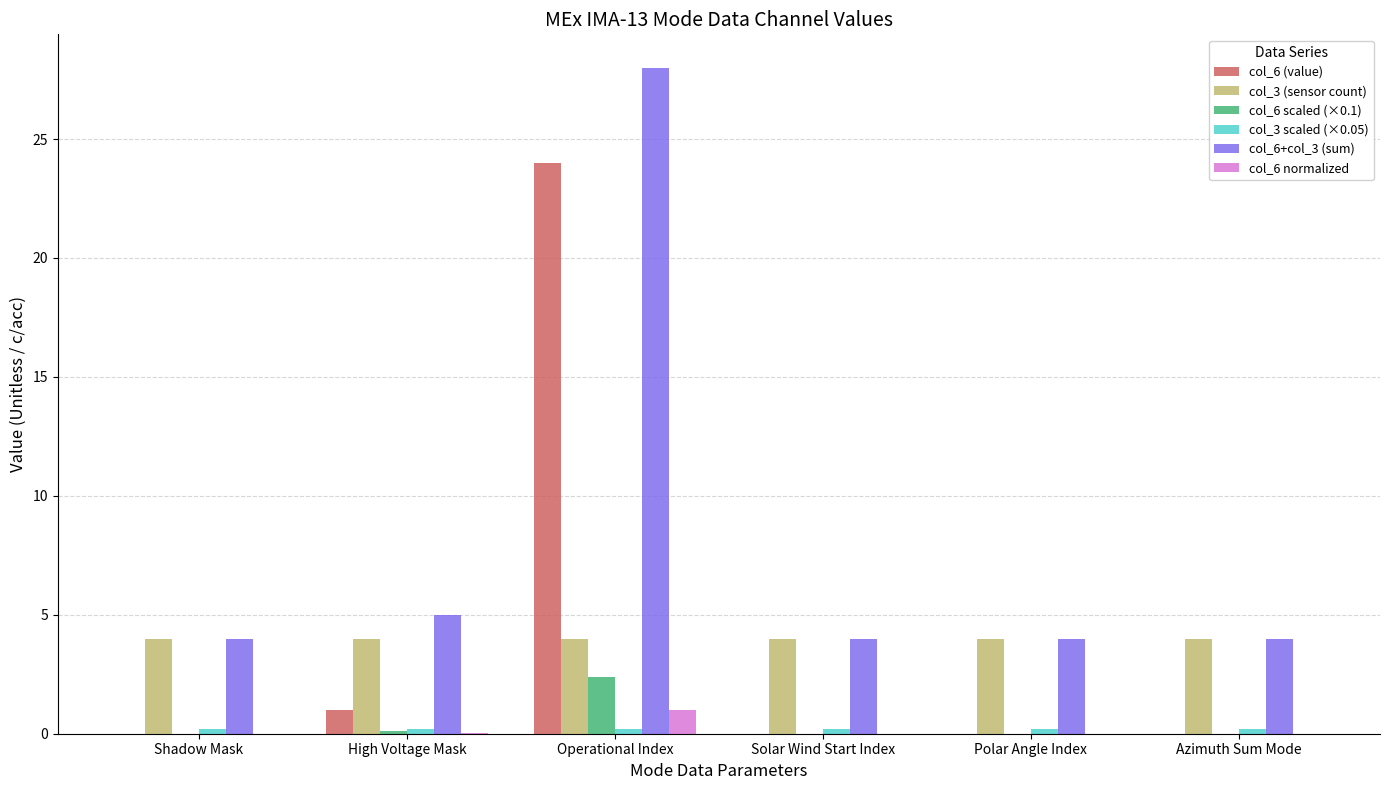

How many data points does each series have?

6